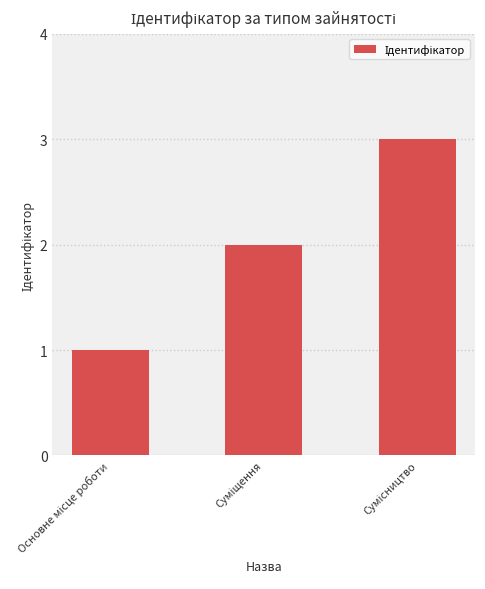

What is the sum of all values?

6